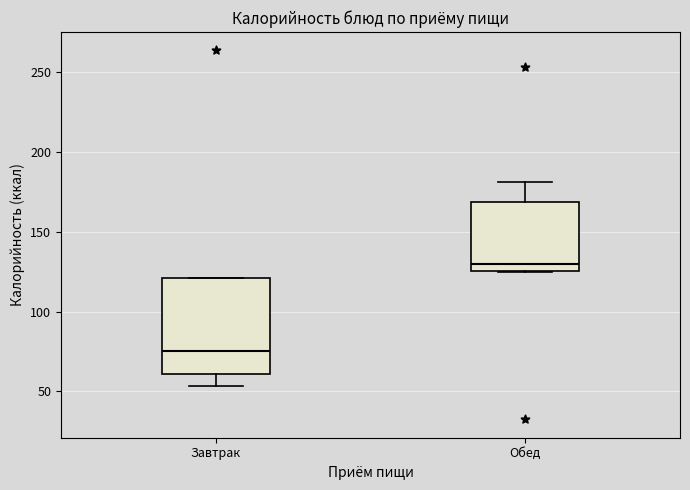

Which box's median line is the lowest?

Завтрак